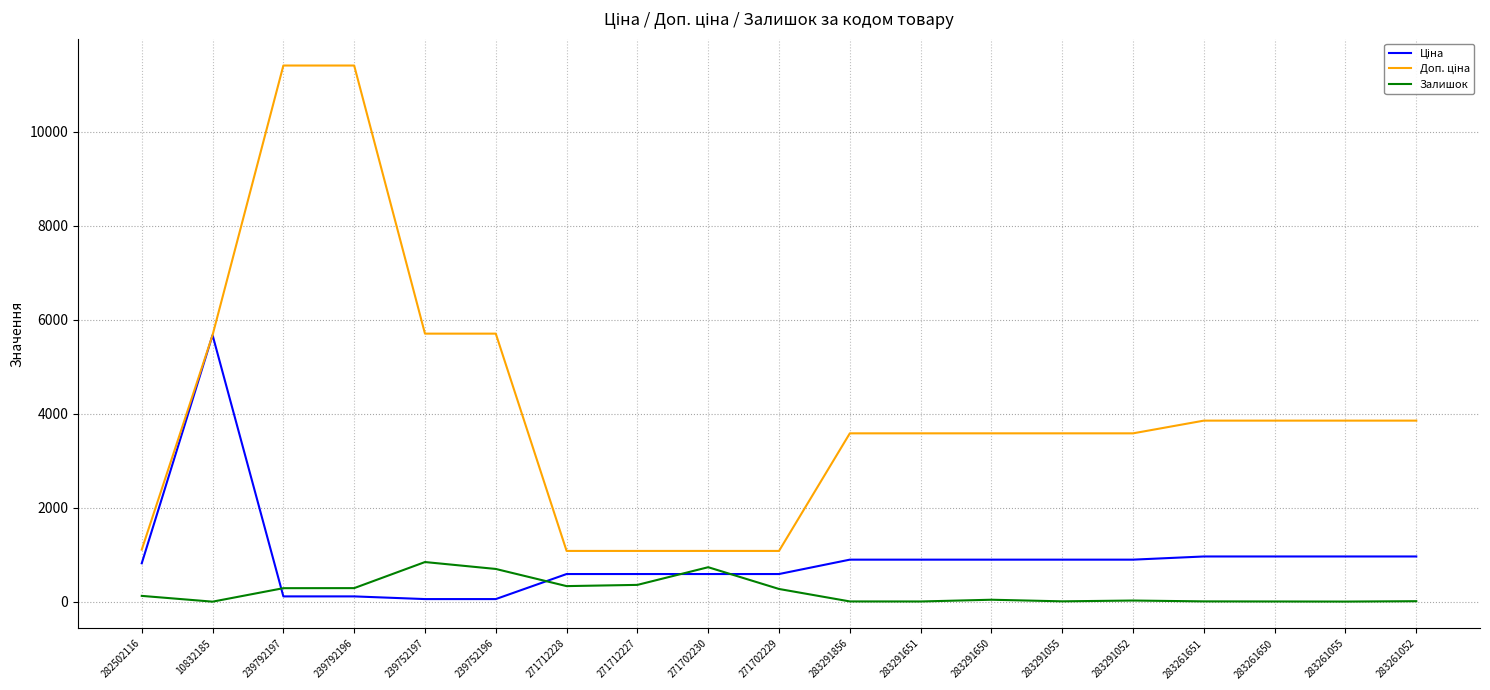

What position from the right is 271712227?

12